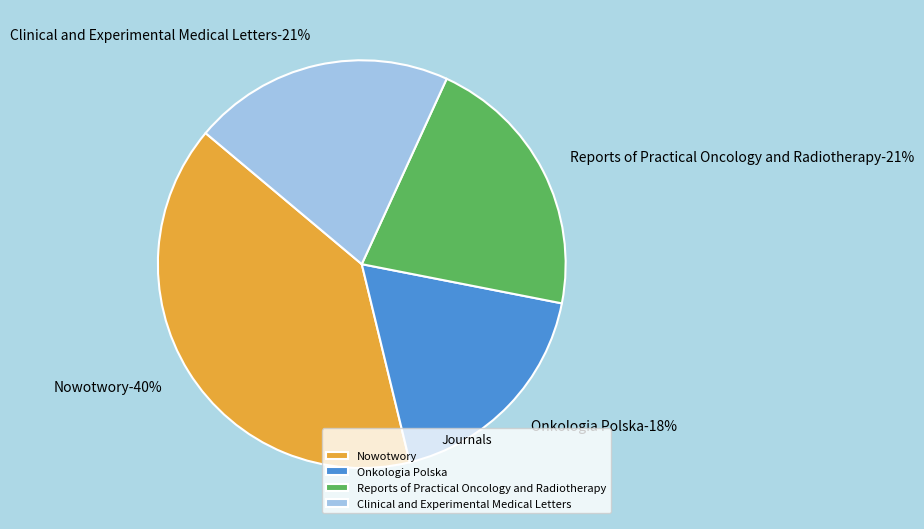

To the nearest percent, what is the difference between the Reports of Practical Oncology and Radiotherapy and Nowotwory slice percentages?

19%